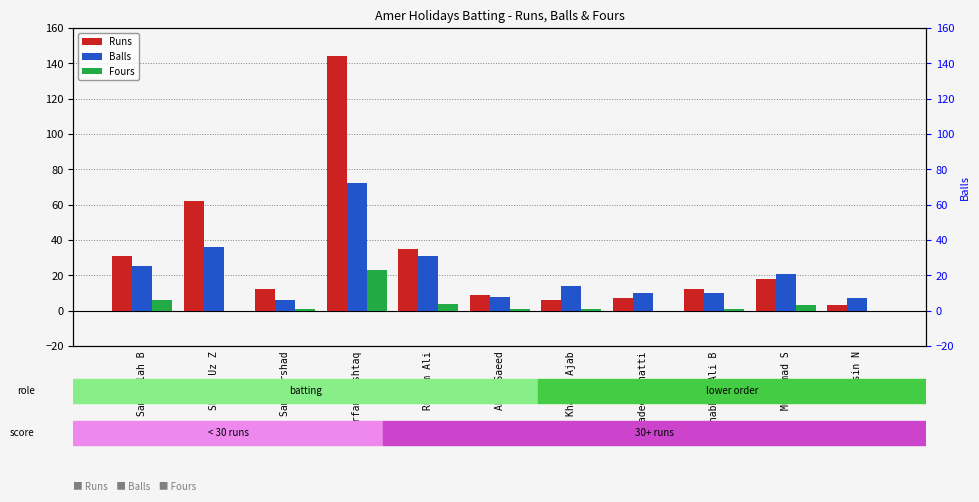

What are all the series names shown in the legend?

Runs, Balls, Fours